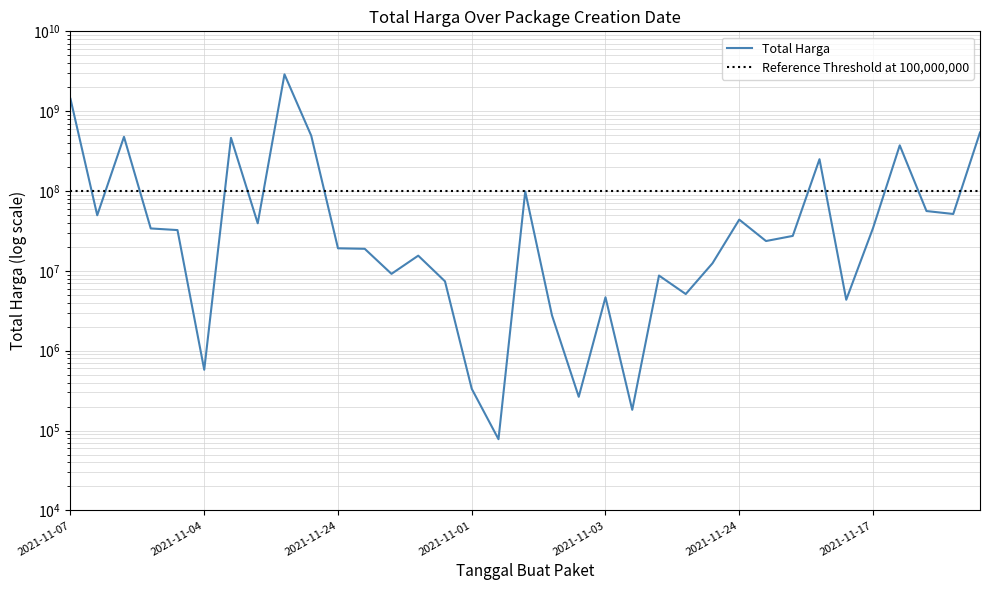

The value at 2021-11-22 is 493000000. True or false?

True